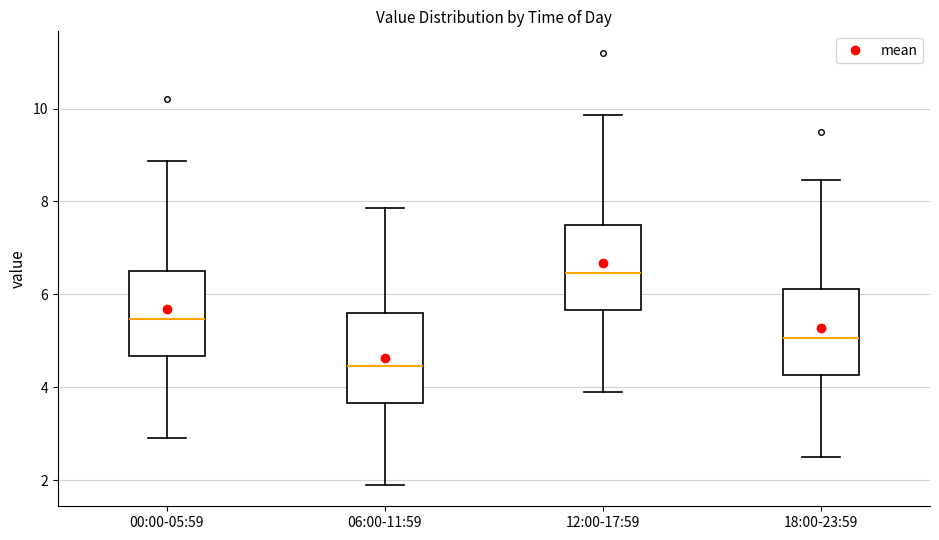

Where is the upper edge of the box for 18:00-23:59 on the y-axis? The values are not printed on the chart, so give them approximately, as read against the axis.

6.2